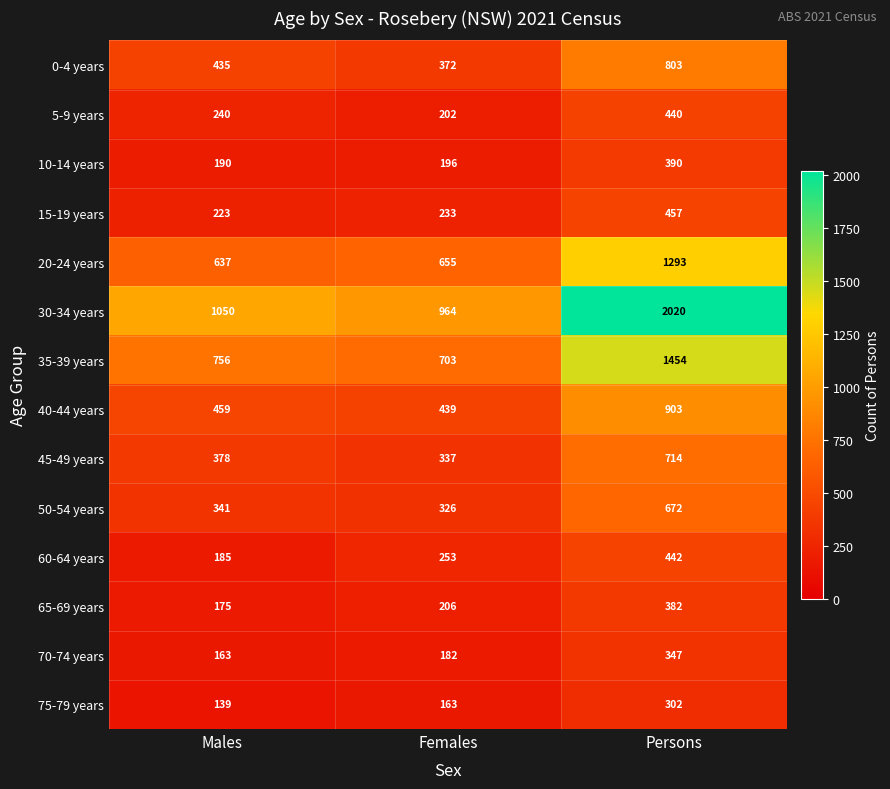

Rank the categories by 30-34 years value from highest to lowest.

Persons, Males, Females